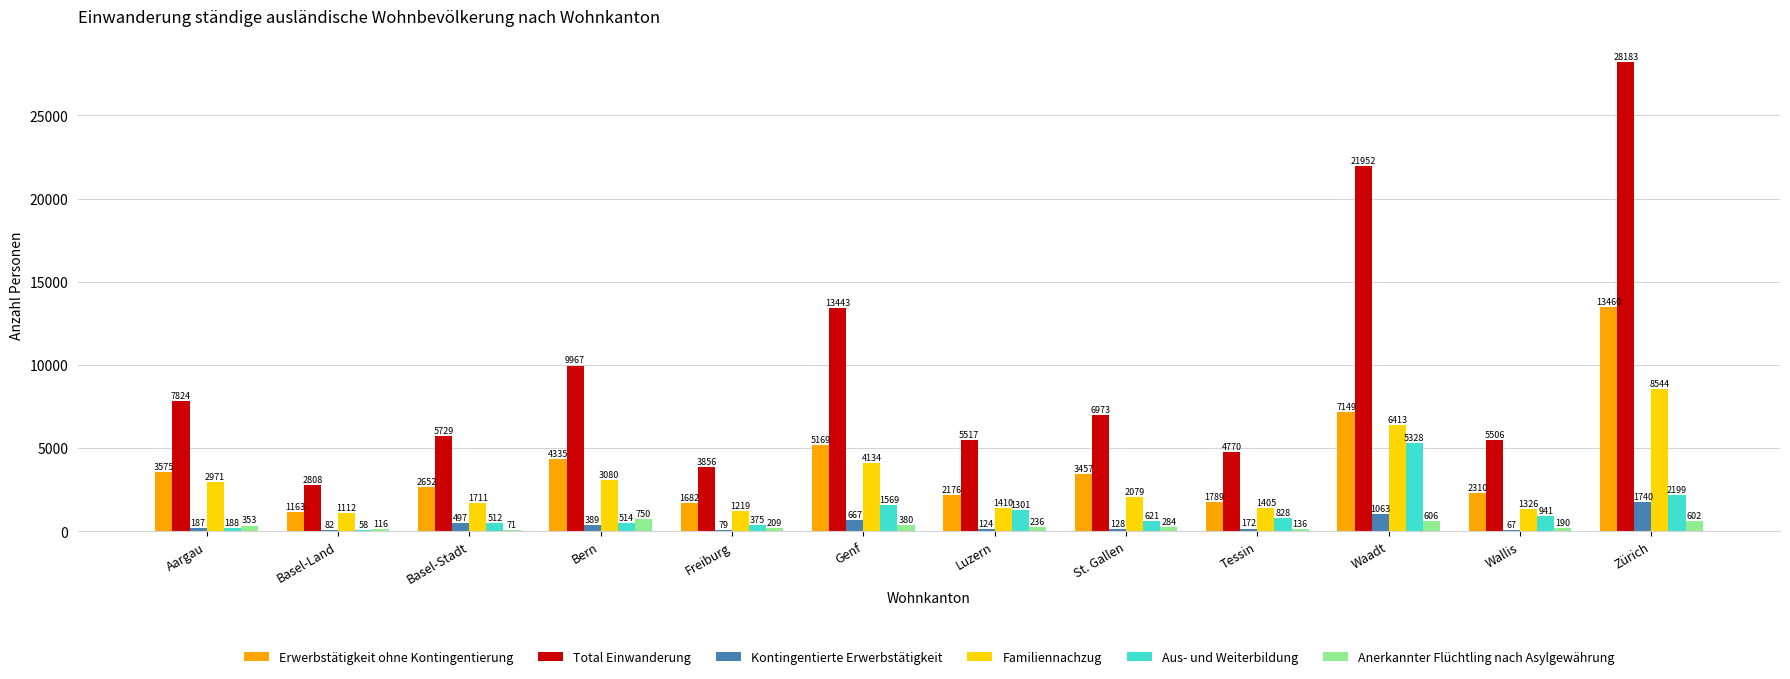

Reading left to right, what are all the values shown in this chart?

Erwerbstätigkeit ohne Kontingentierung: Aargau=3575	Basel-Land=1163	Basel-Stadt=2652	Bern=4335	Freiburg=1682	Genf=5169	Luzern=2176	St. Gallen=3457	Tessin=1789	Waadt=7149	Wallis=2310	Zürich=13460
Total Einwanderung: Aargau=7824	Basel-Land=2808	Basel-Stadt=5729	Bern=9967	Freiburg=3856	Genf=13443	Luzern=5517	St. Gallen=6973	Tessin=4770	Waadt=21952	Wallis=5506	Zürich=28183
Kontingentierte Erwerbstätigkeit: Aargau=187	Basel-Land=82	Basel-Stadt=497	Bern=389	Freiburg=79	Genf=667	Luzern=124	St. Gallen=128	Tessin=172	Waadt=1063	Wallis=67	Zürich=1740
Familiennachzug: Aargau=2971	Basel-Land=1112	Basel-Stadt=1711	Bern=3080	Freiburg=1219	Genf=4134	Luzern=1410	St. Gallen=2079	Tessin=1405	Waadt=6413	Wallis=1326	Zürich=8544
Aus- und Weiterbildung: Aargau=188	Basel-Land=58	Basel-Stadt=512	Bern=514	Freiburg=375	Genf=1569	Luzern=1301	St. Gallen=621	Tessin=828	Waadt=5328	Wallis=941	Zürich=2199
Anerkannter Flüchtling nach Asylgewährung: Aargau=353	Basel-Land=116	Basel-Stadt=71	Bern=750	Freiburg=209	Genf=380	Luzern=236	St. Gallen=284	Tessin=136	Waadt=606	Wallis=190	Zürich=602